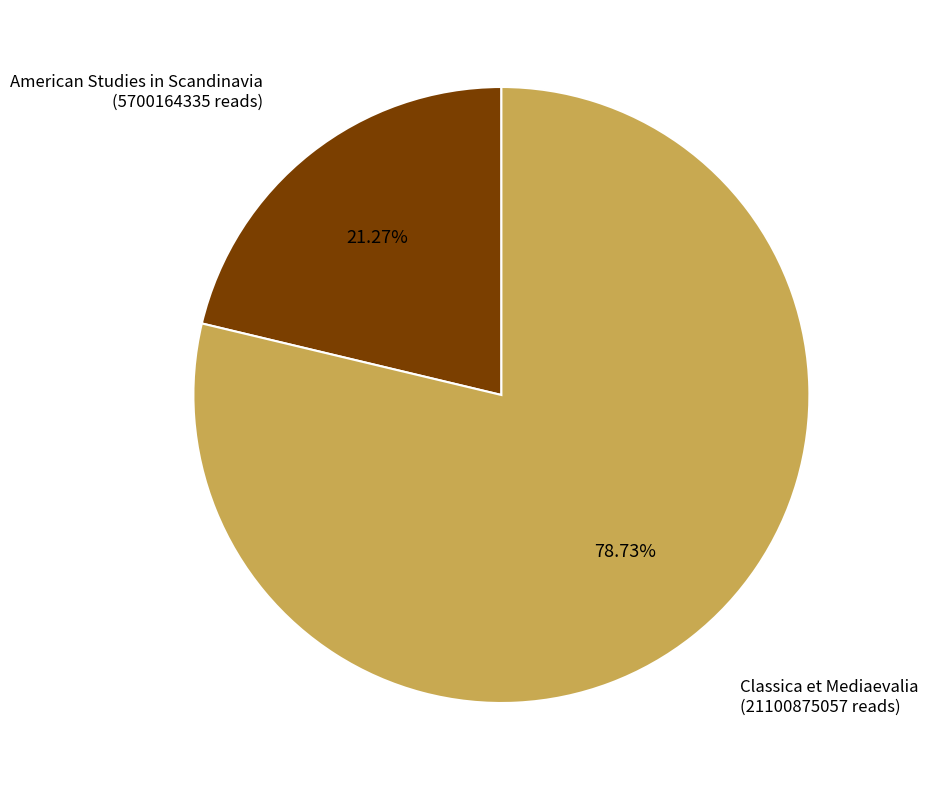

What is the largest slice in the pie chart?

Classica et Mediaevalia